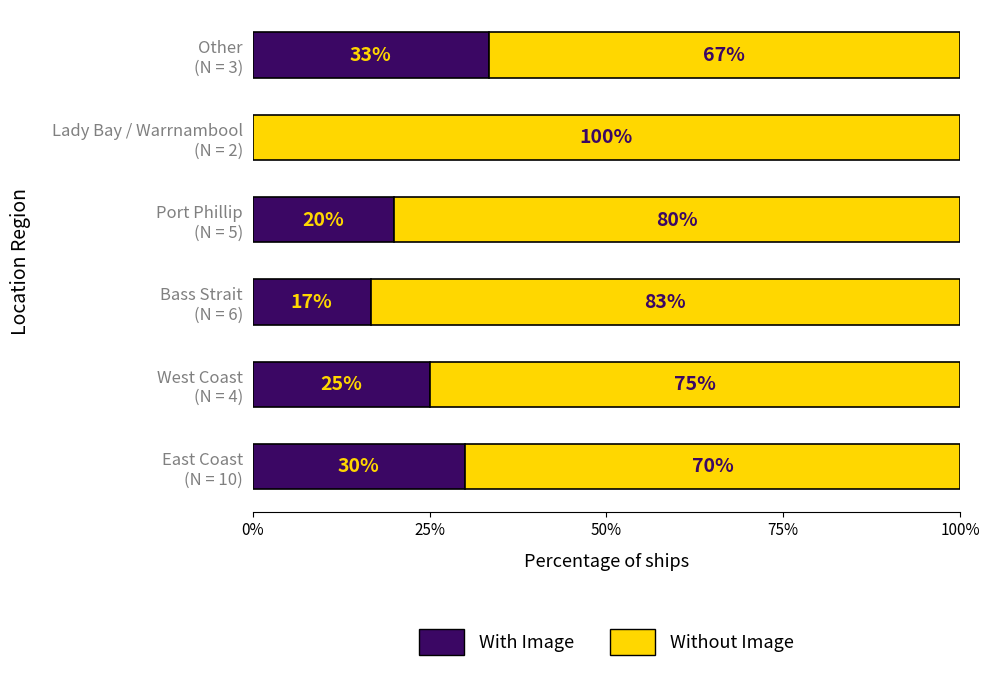

What is the sum of all With Image values?

125.0